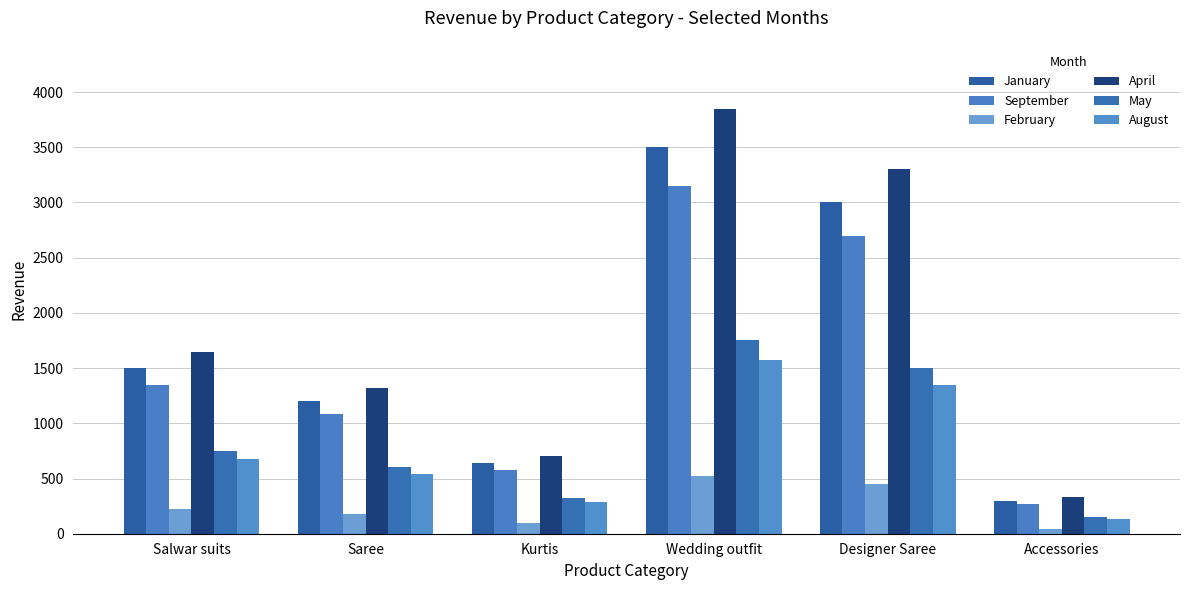

What position from the right is Salwar suits?

6